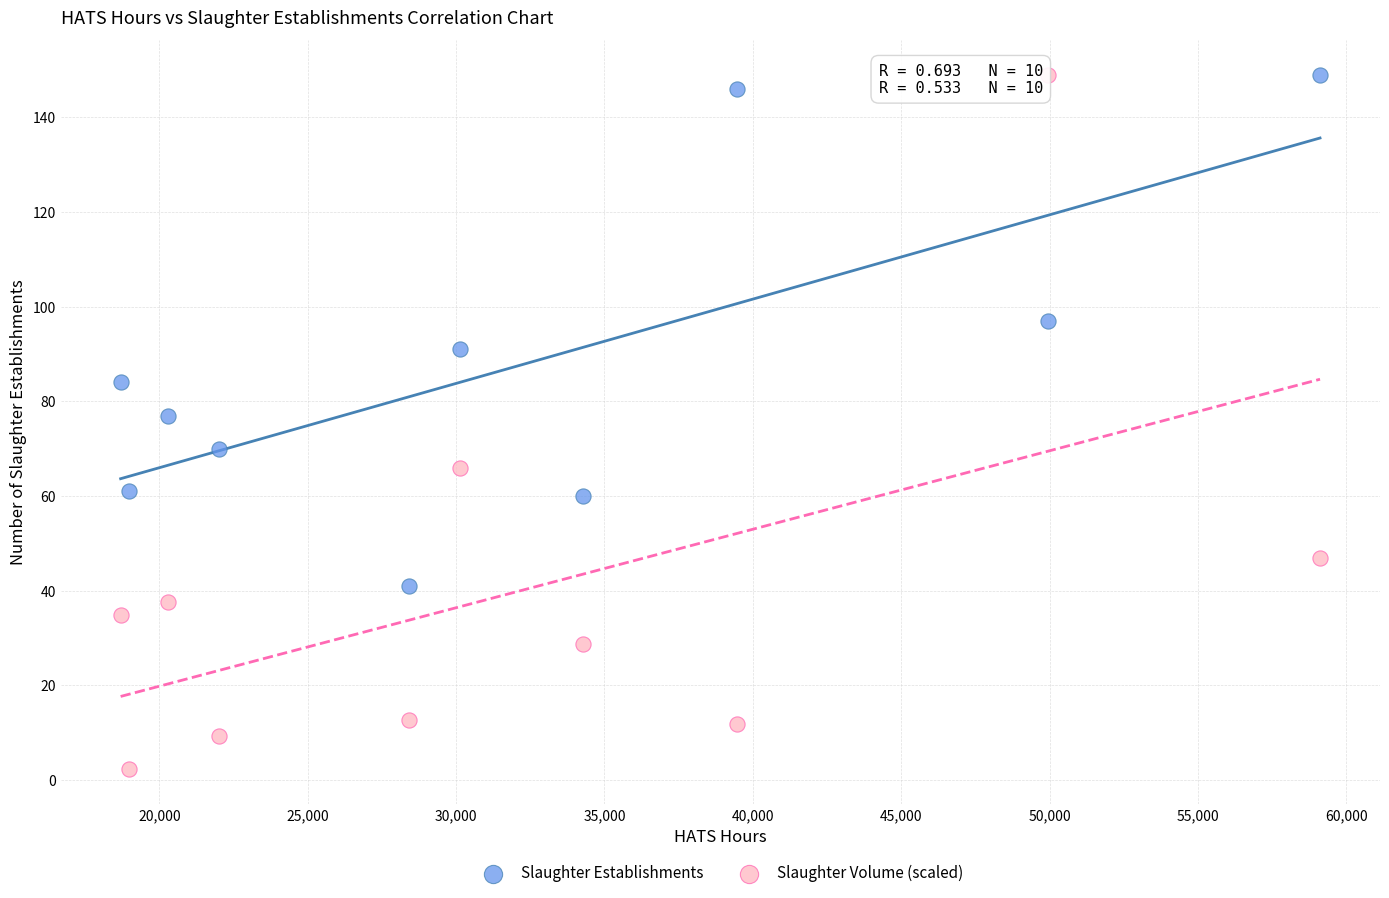

Which series has the widest spread of Y values?

Slaughter Volume (scaled)